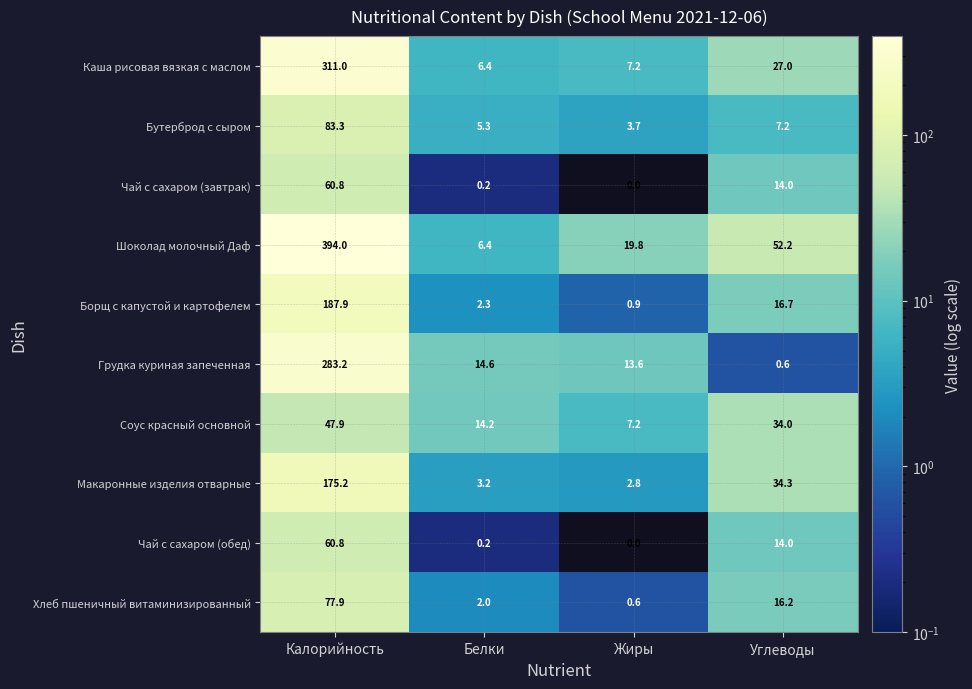

True or false: Бутерброд с сыром has a value of 3.7 at Жиры.

True